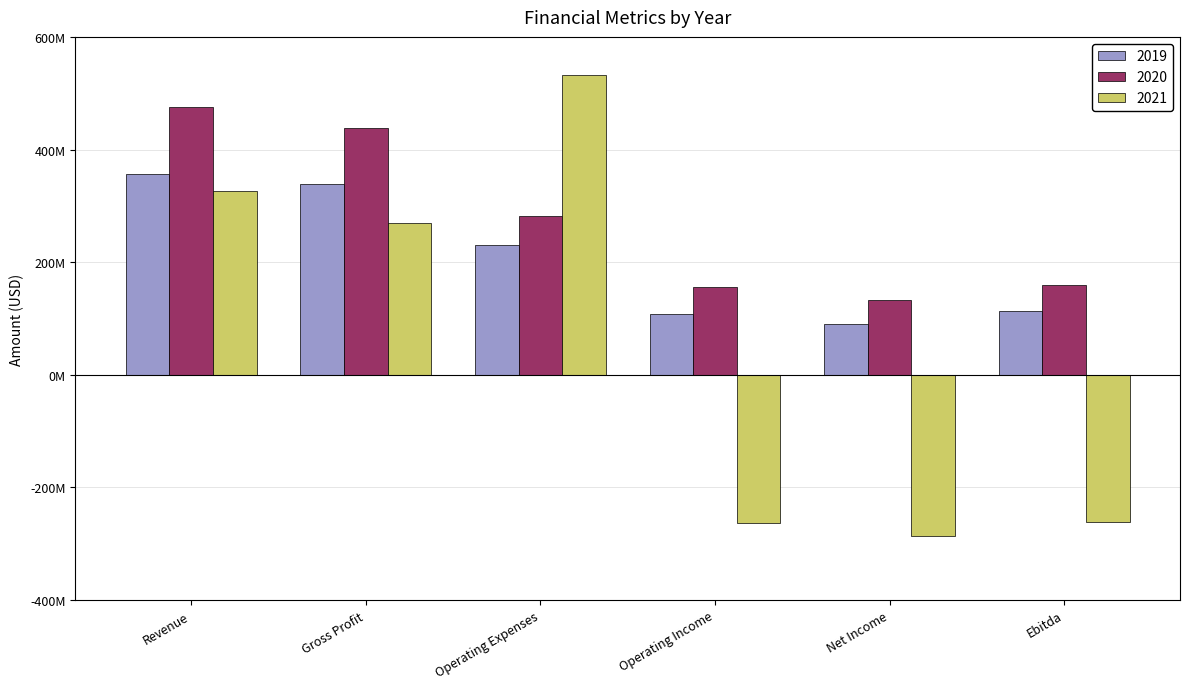

List the labels in order of 2020 value, smallest first.

Net Income, Operating Income, Ebitda, Operating Expenses, Gross Profit, Revenue